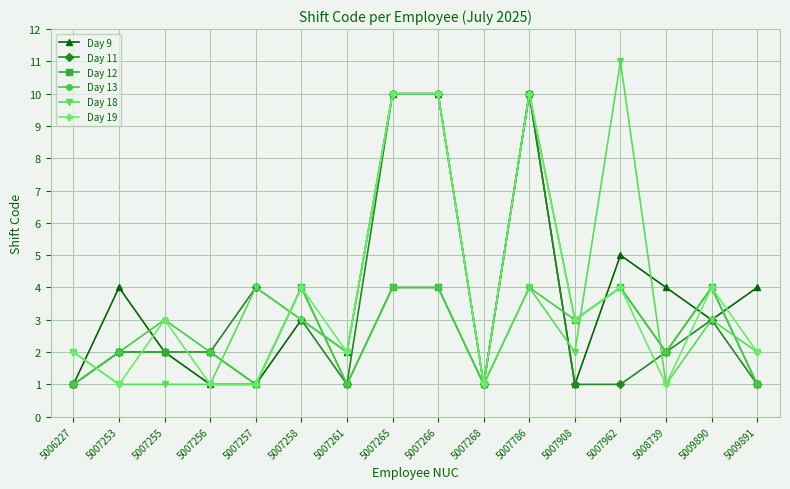

Which category has the highest value in the Day 12 series?

5007786